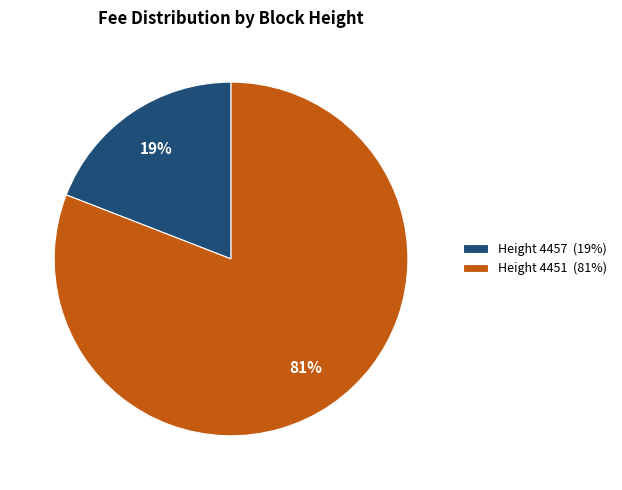

Is there any slice that represents more than half of the pie?

Yes